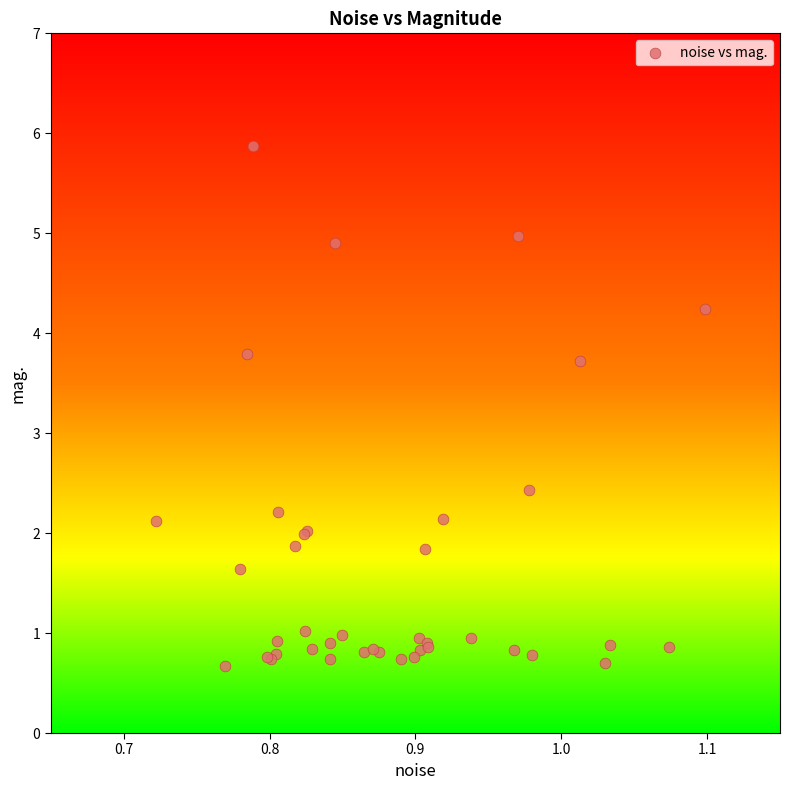

What Y value in the scatter plot is closest to 3?

2.4